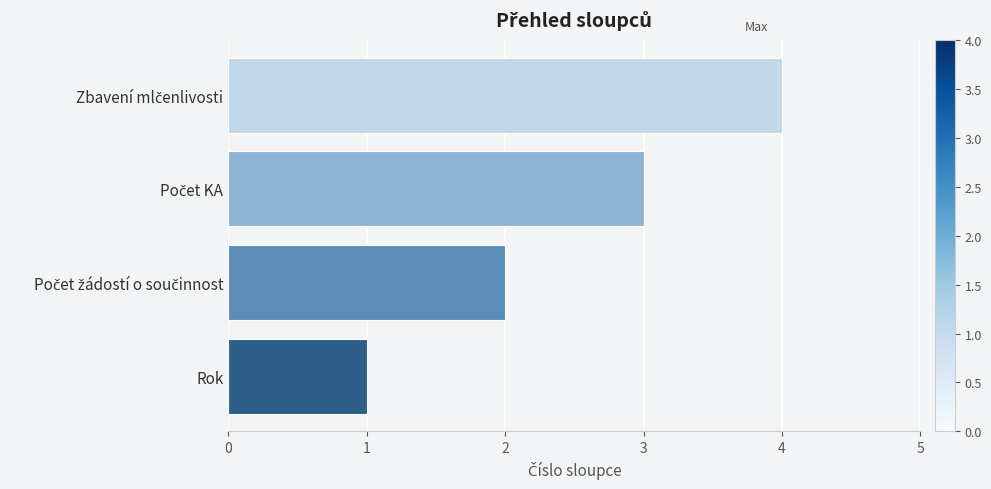

Which category has the lowest value across all series?

Rok